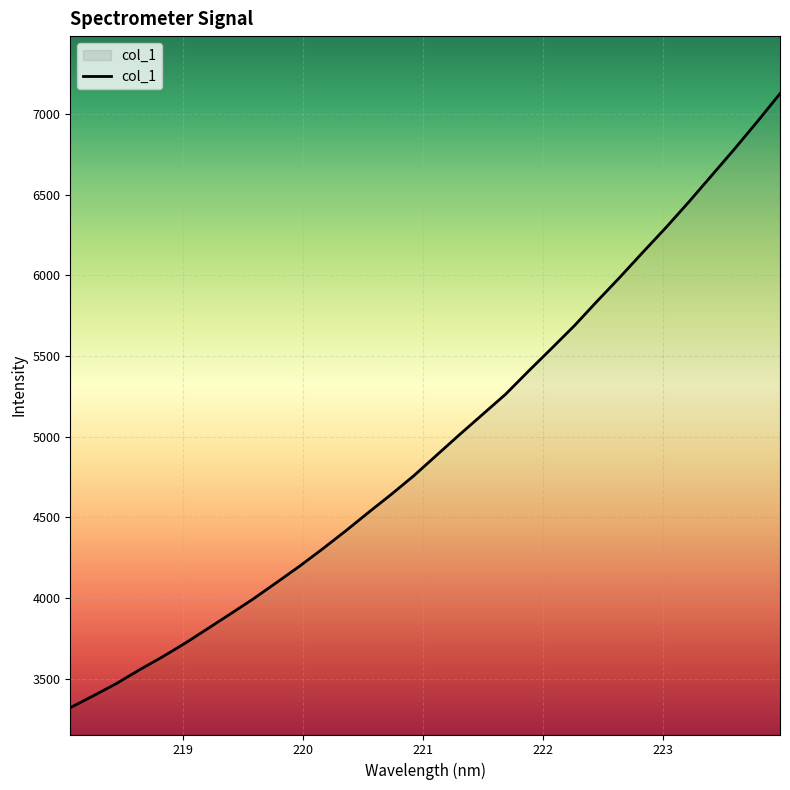

What is the smallest value displayed?

3321.3